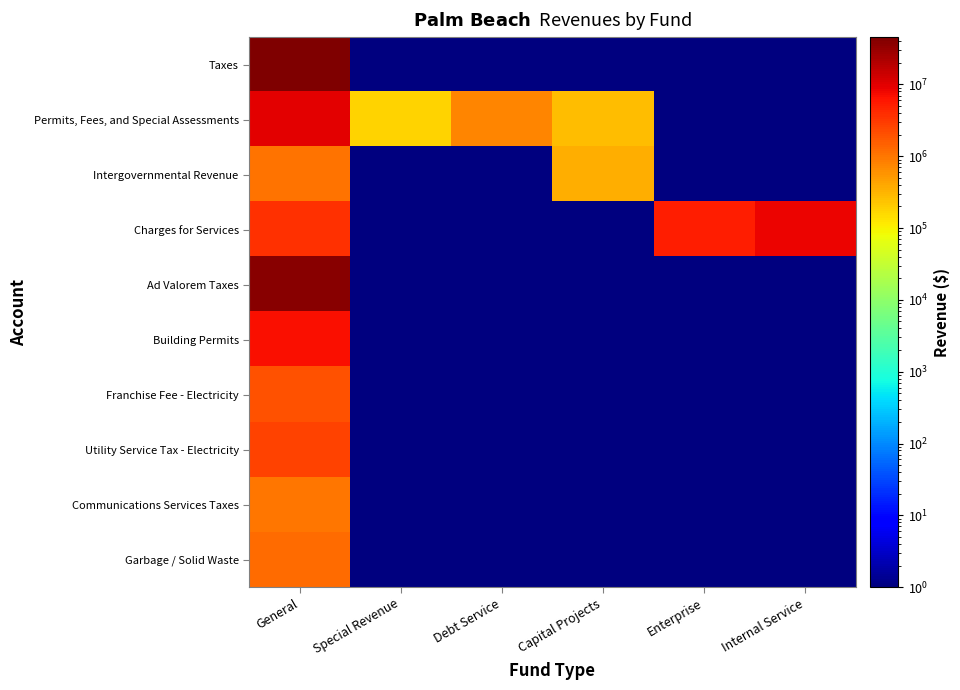

Reading right to left, extract all data points from this chart.

Taxes: Internal Service=0.1	Enterprise=0.1	Capital Projects=0.1	Debt Service=0.1	Special Revenue=0.1	General=45587194.0
Permits, Fees, and Special Assessments: Internal Service=0.1	Enterprise=0.1	Capital Projects=260980.0	Debt Service=740212.0	Special Revenue=182028.0	General=9573855.0
Intergovernmental Revenue: Internal Service=0.1	Enterprise=0.1	Capital Projects=343894.0	Debt Service=0.1	Special Revenue=0.1	General=1071413.0
Charges for Services: Internal Service=8702435.0	Enterprise=5254951.0	Capital Projects=0.1	Debt Service=0.1	Special Revenue=0.1	General=3741185.0
Ad Valorem Taxes: Internal Service=0.1	Enterprise=0.1	Capital Projects=0.1	Debt Service=0.1	Special Revenue=0.1	General=39110926.0
Building Permits: Internal Service=0.1	Enterprise=0.1	Capital Projects=0.1	Debt Service=0.1	Special Revenue=0.1	General=6919361.0
Franchise Fee - Electricity: Internal Service=0.1	Enterprise=0.1	Capital Projects=0.1	Debt Service=0.1	Special Revenue=0.1	General=2012907.0
Utility Service Tax - Electricity: Internal Service=0.1	Enterprise=0.1	Capital Projects=0.1	Debt Service=0.1	Special Revenue=0.1	General=2568843.0
Communications Services Taxes: Internal Service=0.1	Enterprise=0.1	Capital Projects=0.1	Debt Service=0.1	Special Revenue=0.1	General=1030492.0
Garbage / Solid Waste: Internal Service=0.1	Enterprise=0.1	Capital Projects=0.1	Debt Service=0.1	Special Revenue=0.1	General=1223340.0